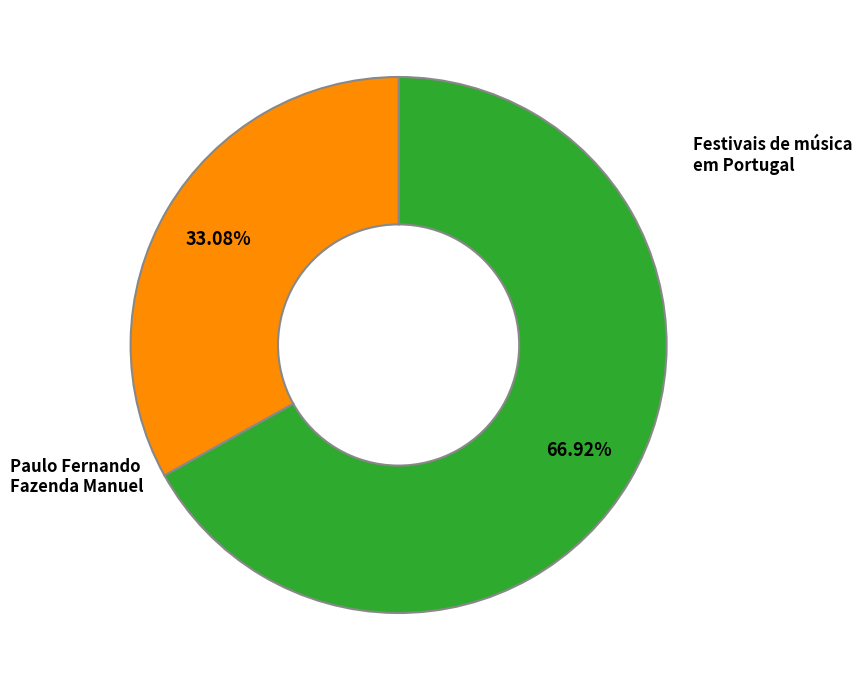

How many segments does this pie chart have?

2